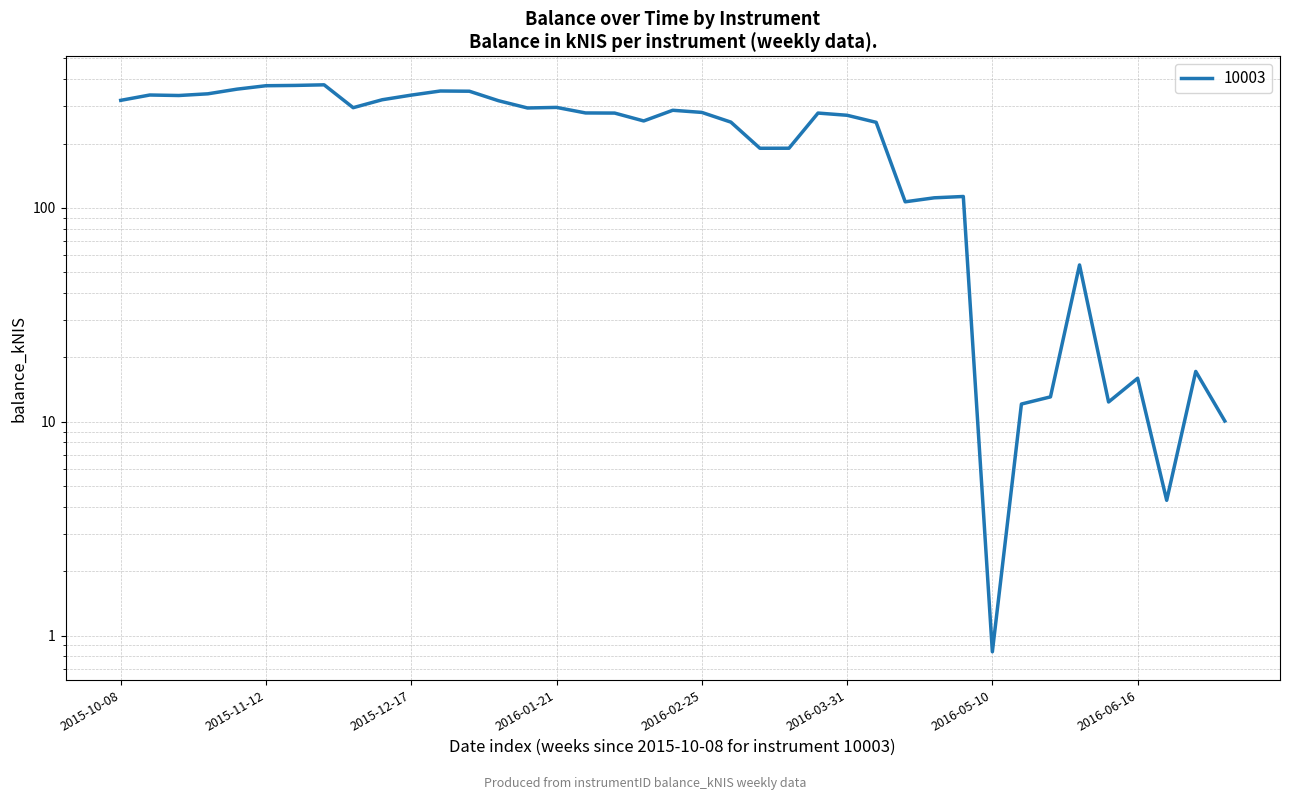

Rank the categories by value from lowest to highest.

2016-05-10, 2016-06-23, 2016-07-07, 2016-05-19, 2016-06-09, 2016-05-26, 2016-06-16, 2016-06-30, 2016-06-02, 2016-04-14, 2016-04-21, 2016-04-27, 2016-03-10, 2016-03-17, 2016-04-07, 2016-03-03, 2016-02-11, 2016-03-31, 2016-02-04, 2016-03-23, 2016-01-28, 2016-02-25, 2016-02-18, 2016-01-14, 2015-12-03, 2016-01-21, 2016-01-07, 2015-10-08, 2015-12-10, 2015-10-22, 2015-12-17, 2015-10-15, 2015-10-29, 2015-12-31, 2015-12-24, 2015-11-05, 2015-11-12, 2015-11-19, 2015-11-26